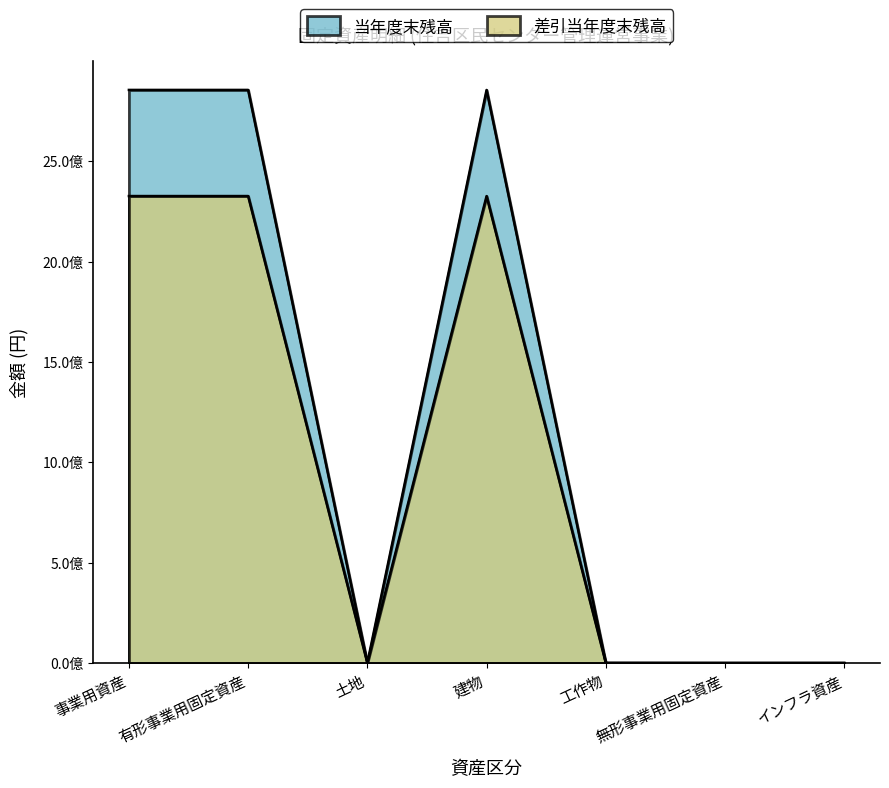

Between インフラ資産 and 有形事業用固定資産, which is larger?

有形事業用固定資産